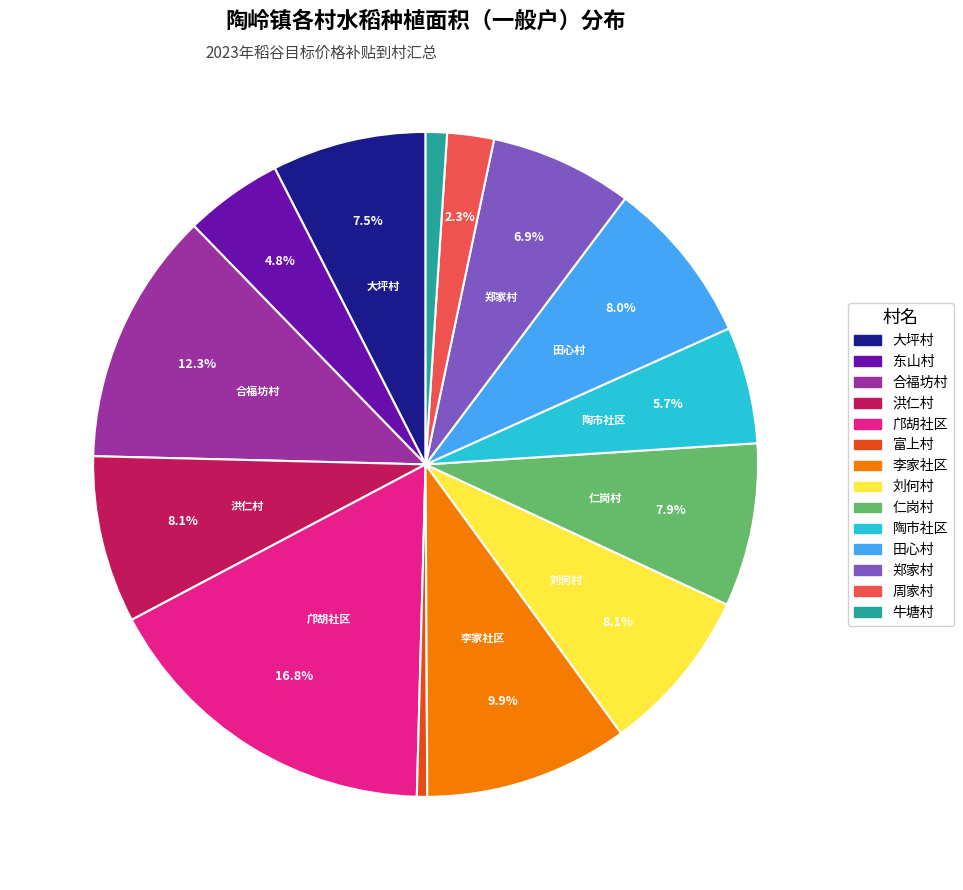

What is the smallest slice in the pie chart?

富上村